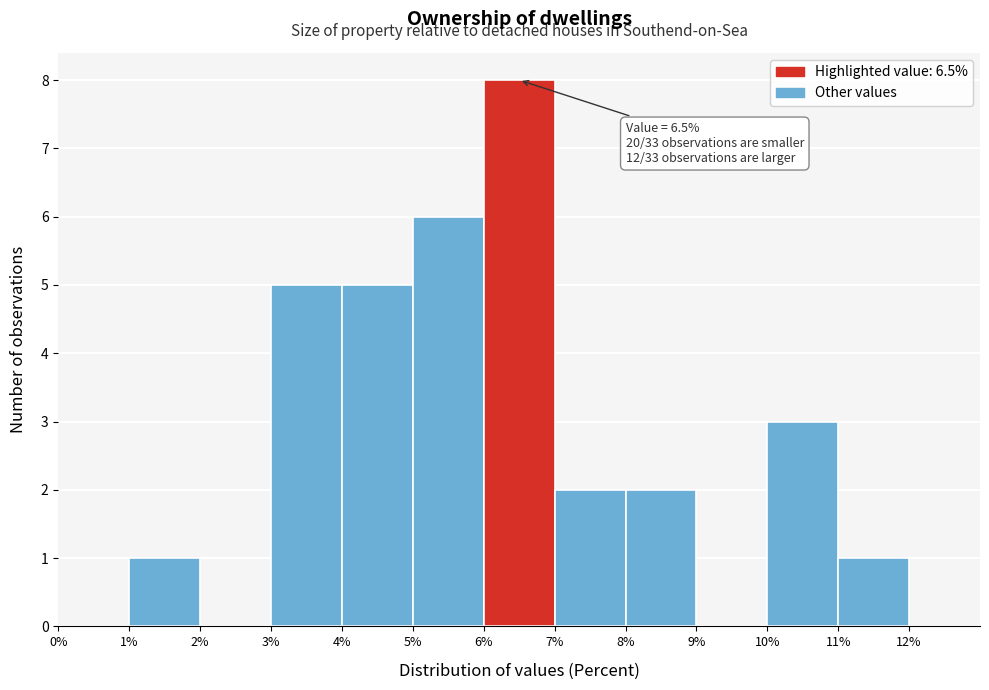

Which range on the x-axis has the tallest bar?

6% to 7%